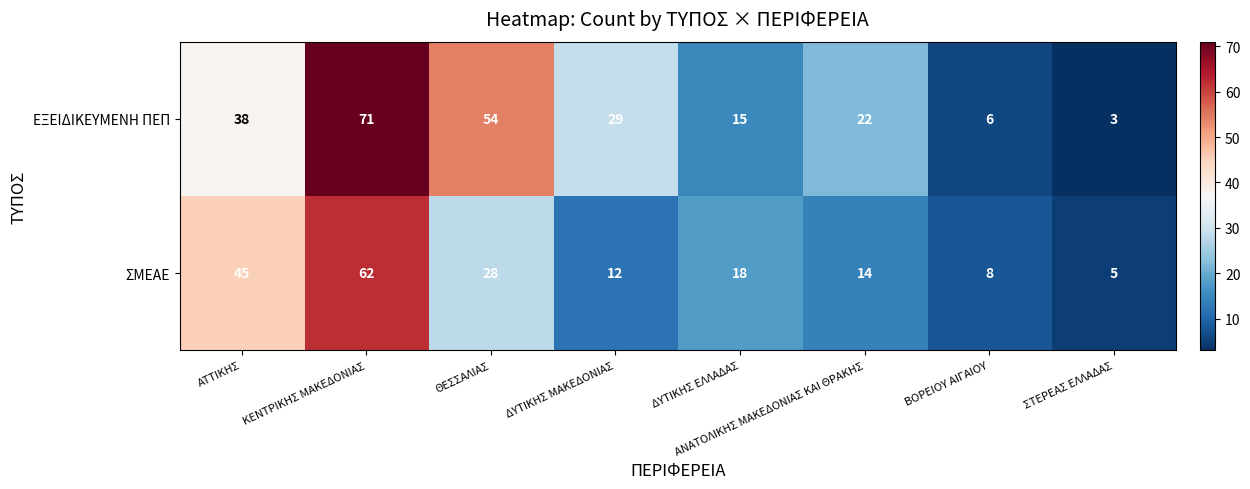

Which series has the widest spread of values?

ΕΞΕΙΔΙΚΕΥΜΕΝΗ ΠΕΠ